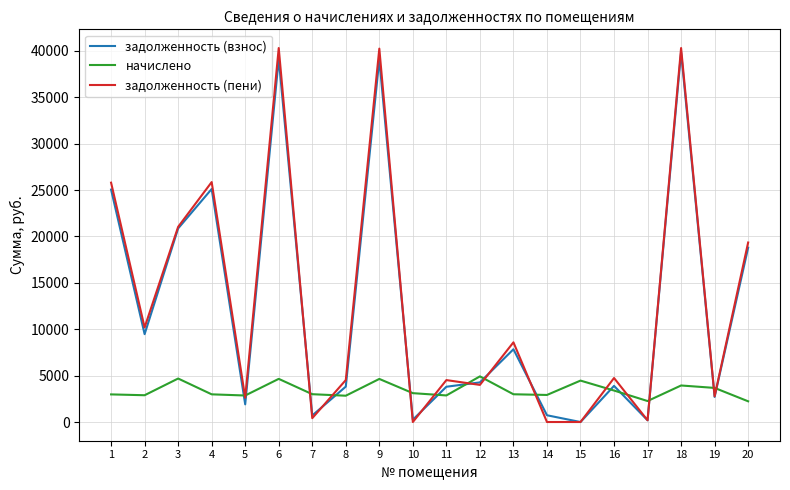

What is the maximum value shown in the chart?

40297.6